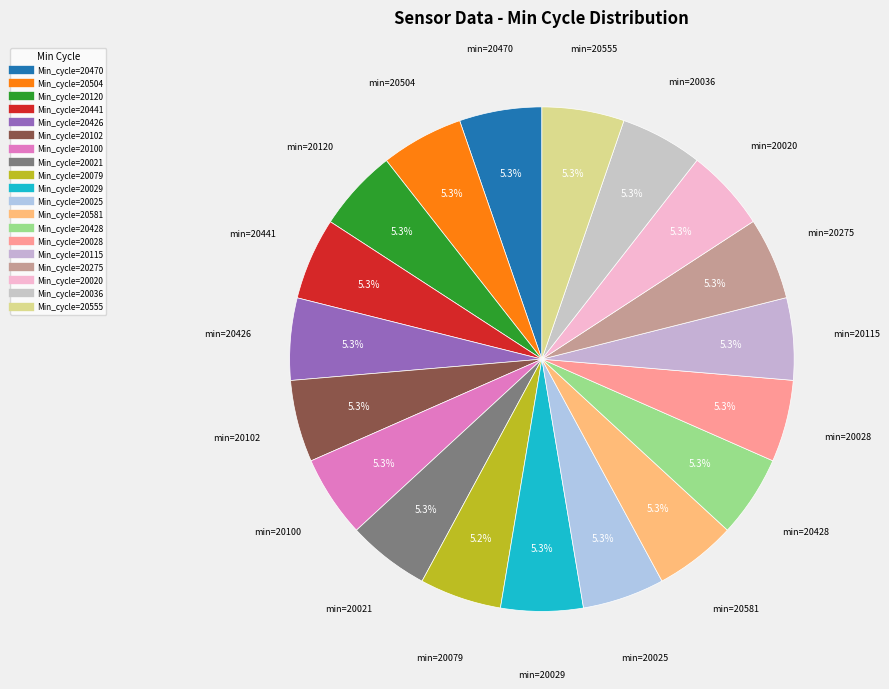

Is there any slice that represents more than half of the pie?

No